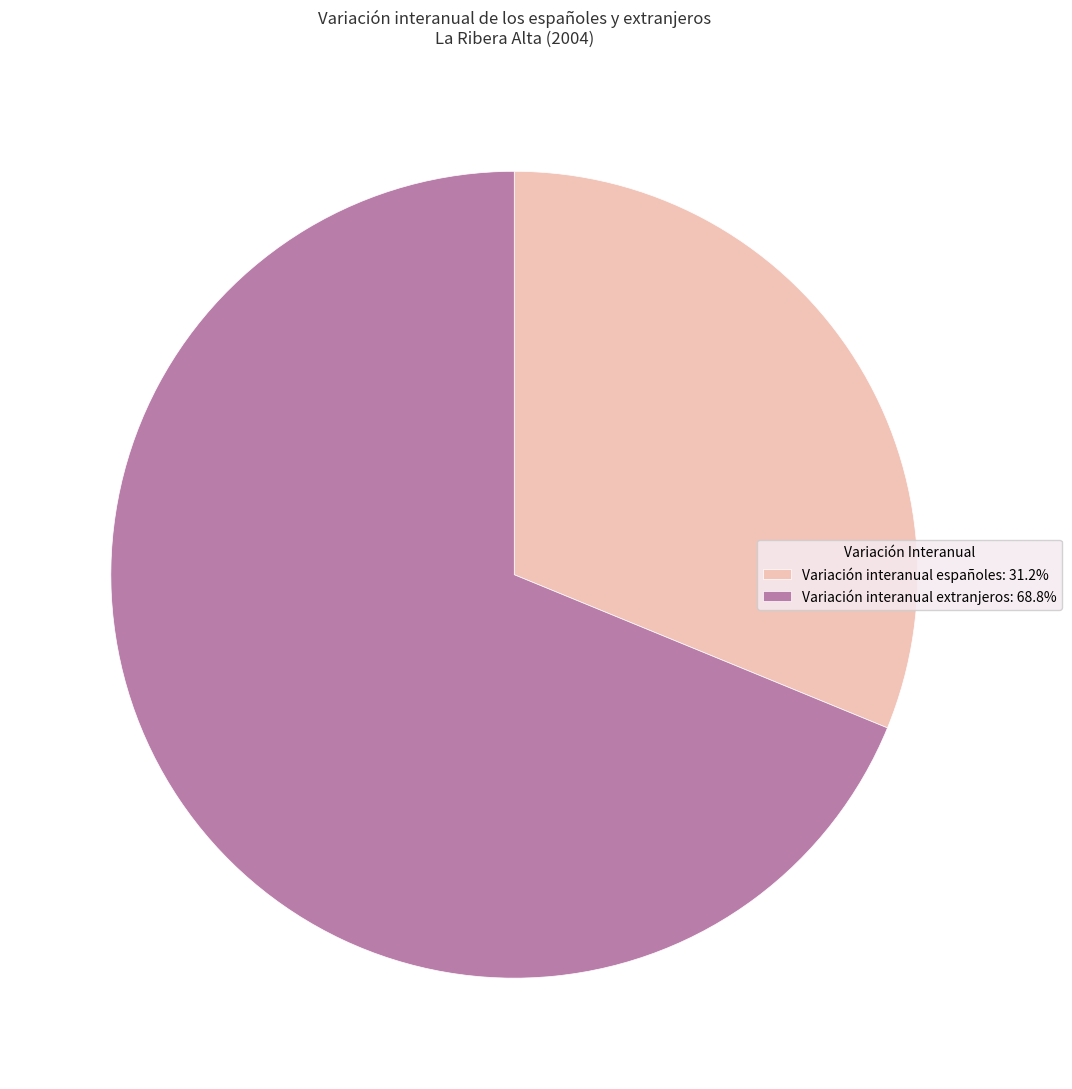

Do Variación interanual españoles: 31.2% and Variación interanual extranjeros: 68.8% together represent more than half of the pie?

Yes